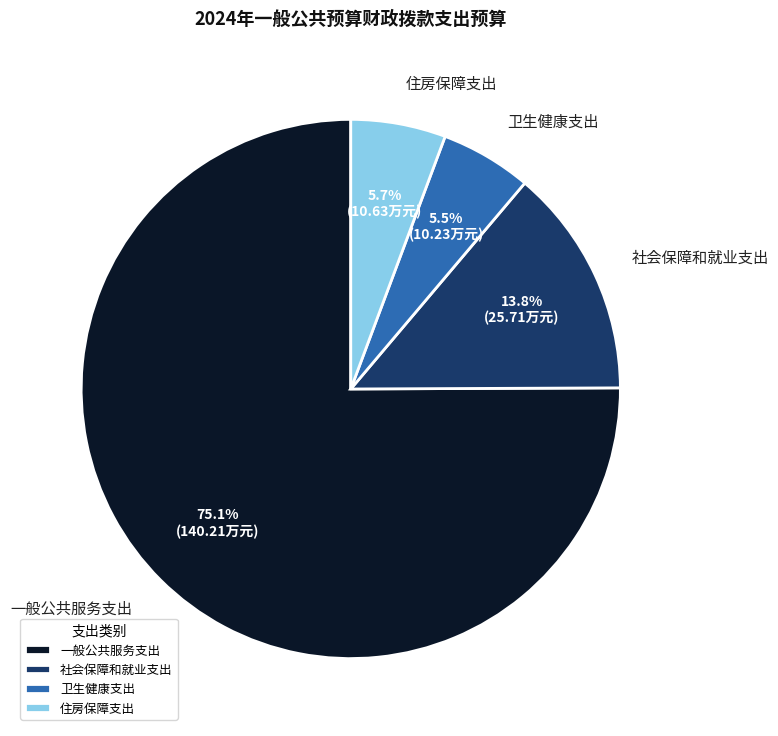

What percentage is the 住房保障支出 slice, to the nearest percent?

6%